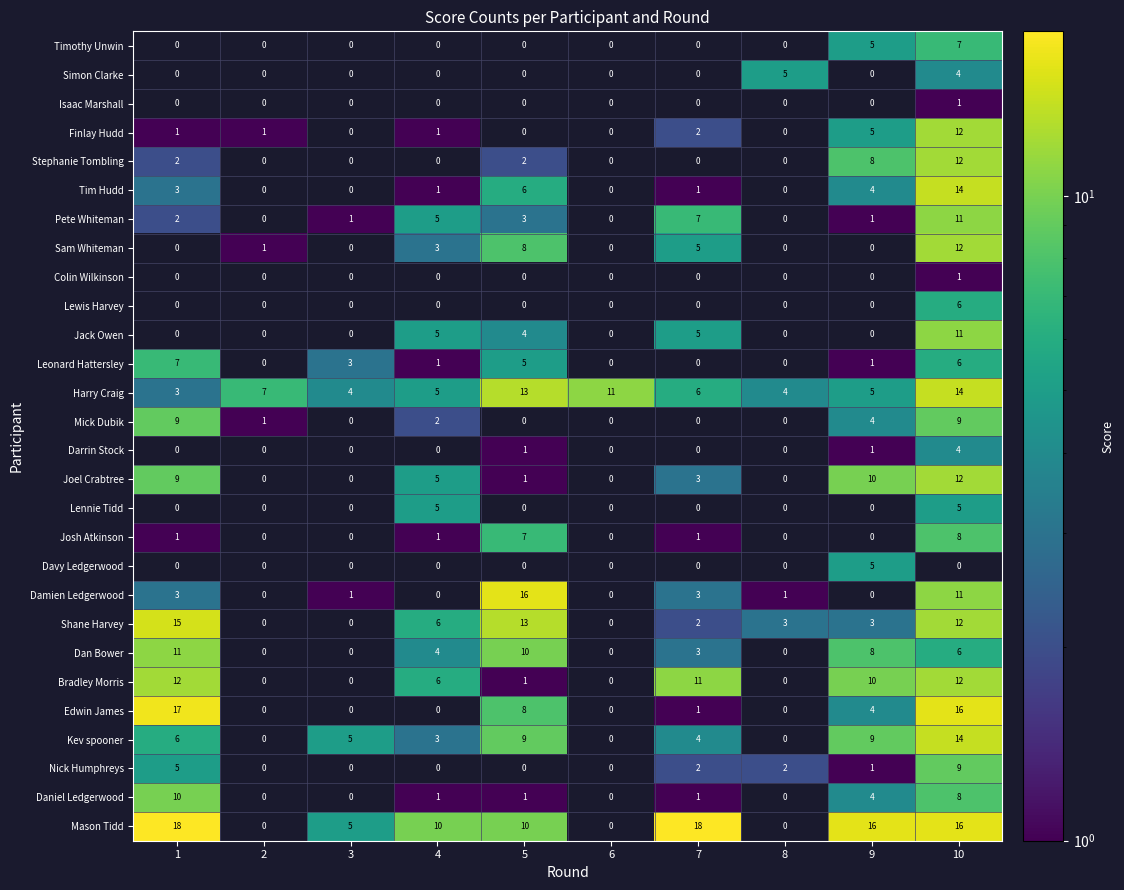

How many categories are shown in the chart?

10